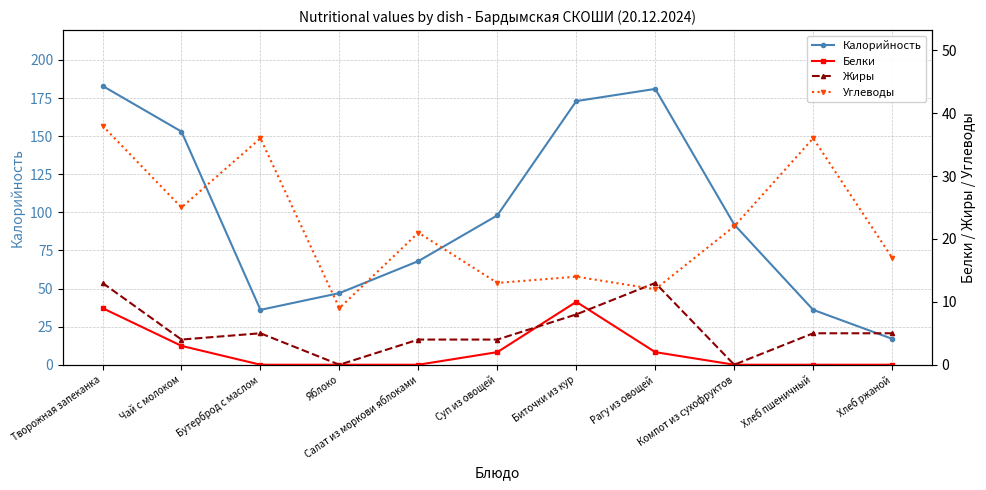

At which category does Жиры reach its first local valley?

Чай с молоком